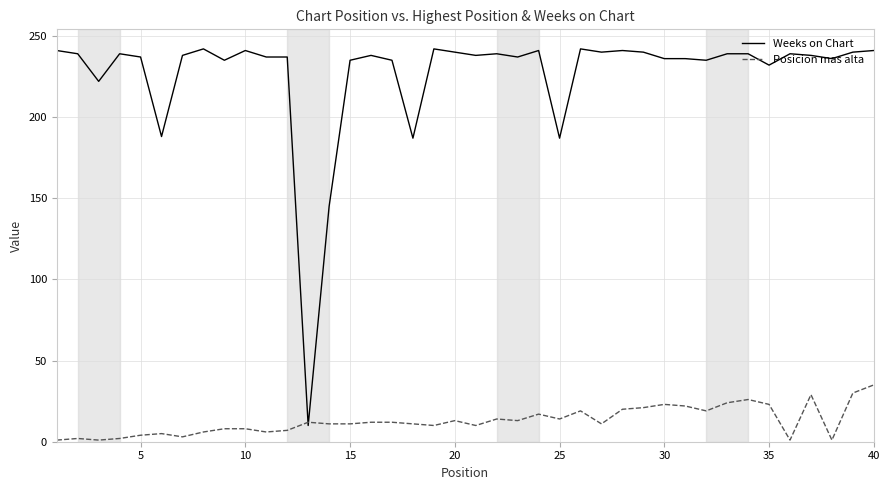

Rank the series by their average value, from lowest to highest.

Posicion mas alta, Weeks on Chart